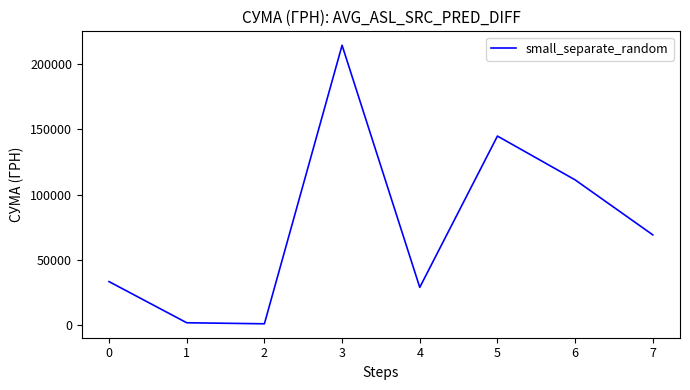

Is it true that the value at 6 is 111346.2?

True